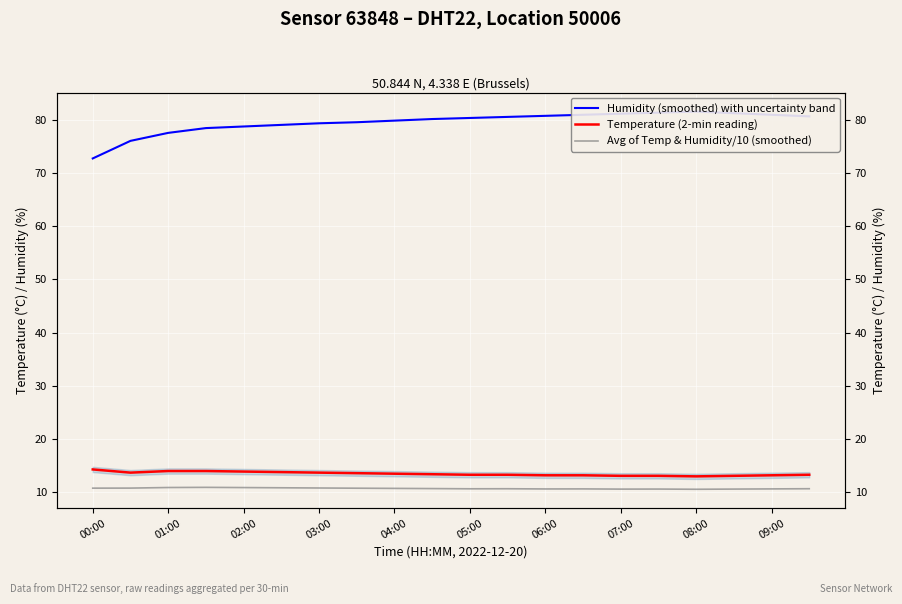

True or false: Temperature (2-min reading) and Humidity (smoothed) with uncertainty band cross at least once.

False